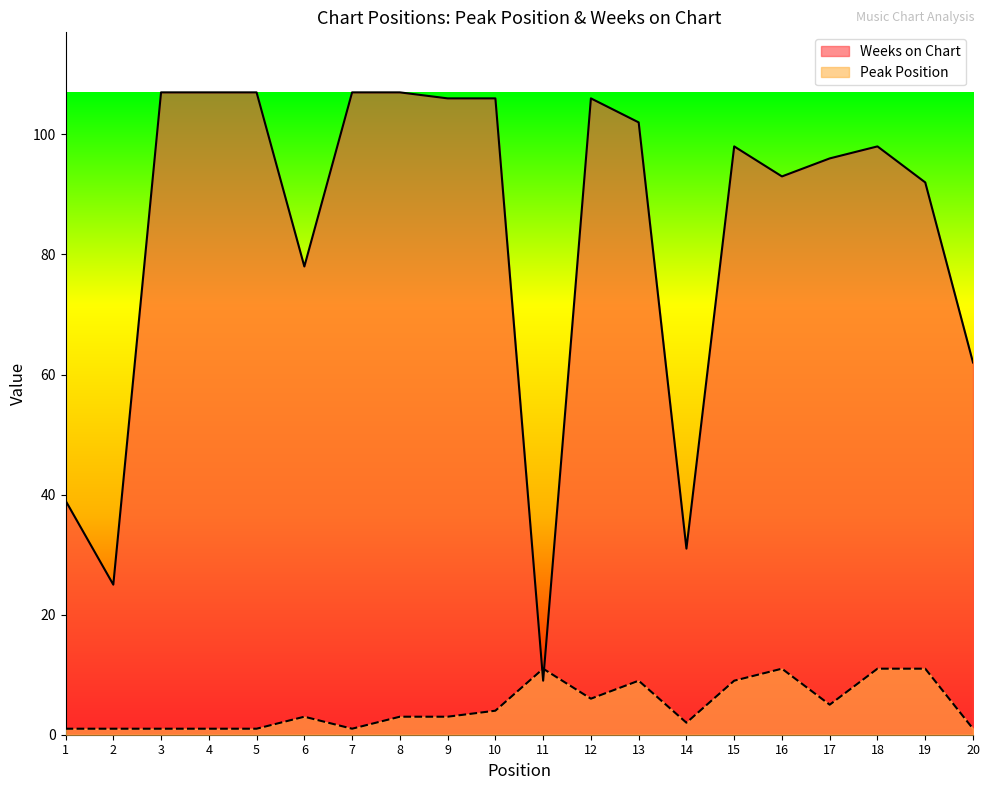

Does the chart have visible grid lines?

No